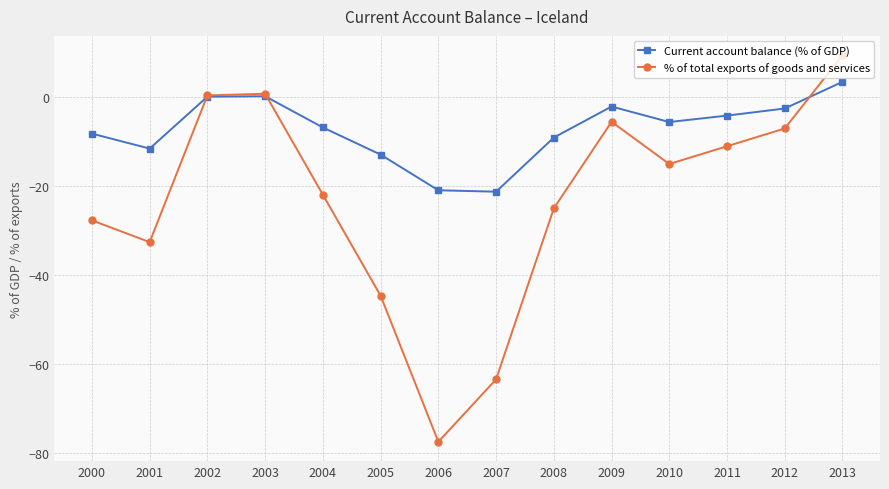

What is the maximum value shown in the chart?

9.5